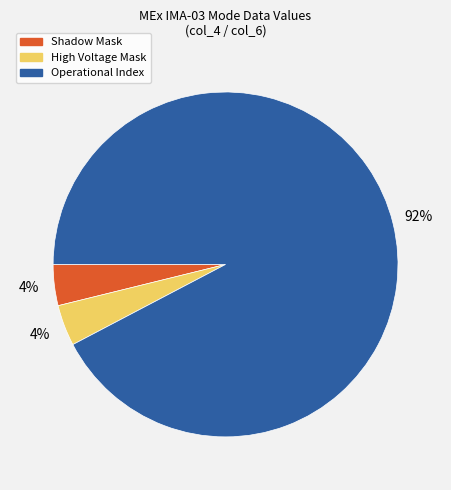

What is the ratio of the value at Shadow Mask to the value at High Voltage Mask?

1.0